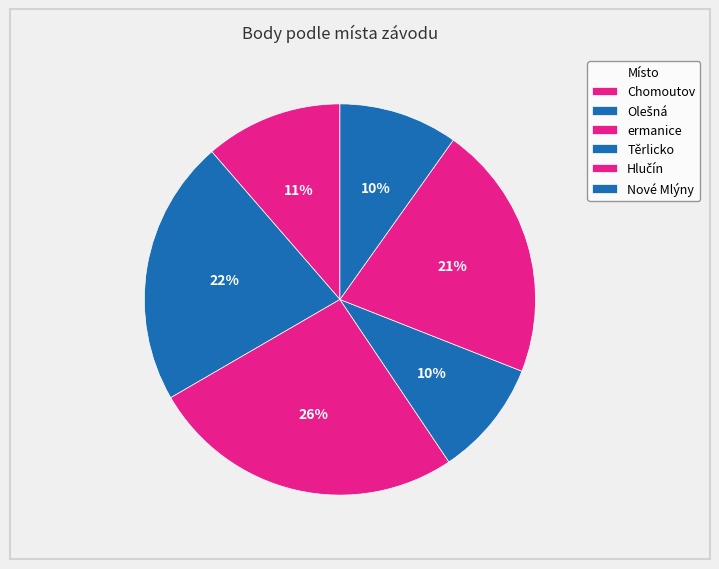

How many slices are in this pie chart?

6